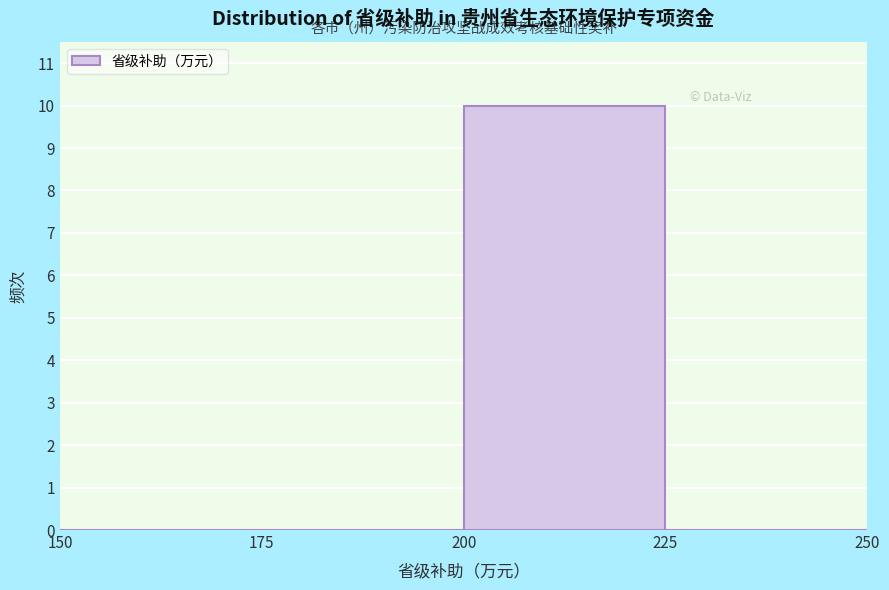

Over which range of the x-axis is the bar tallest?

200 to 225